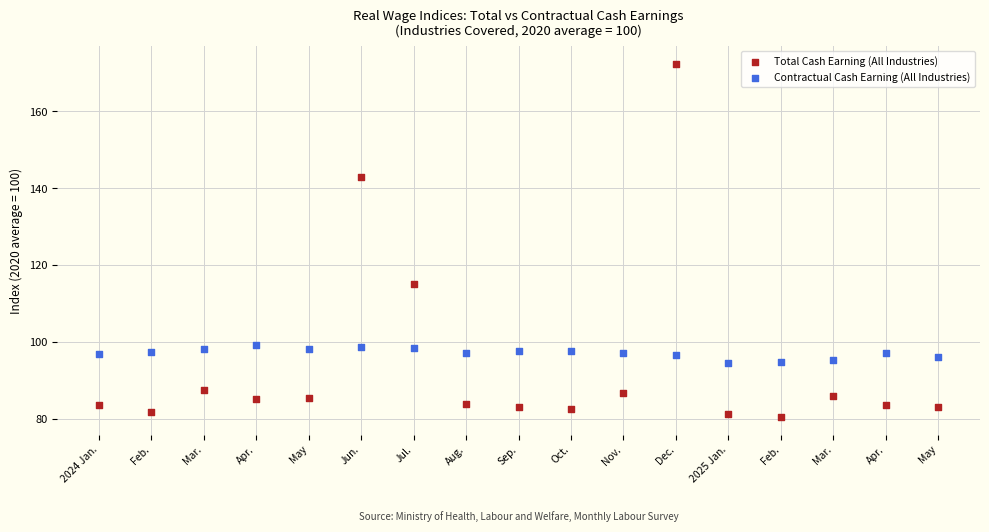

Which series reaches the minimum Y coordinate?

Total Cash Earning (All Industries)